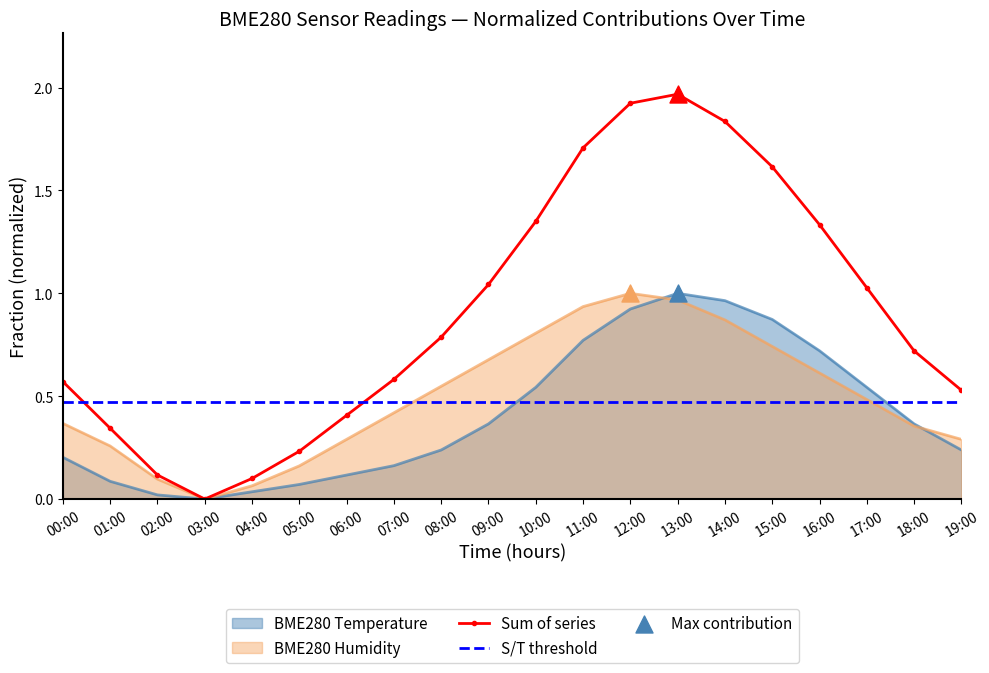

Which series has the largest Y range (max minus min)?

BME280_temperature